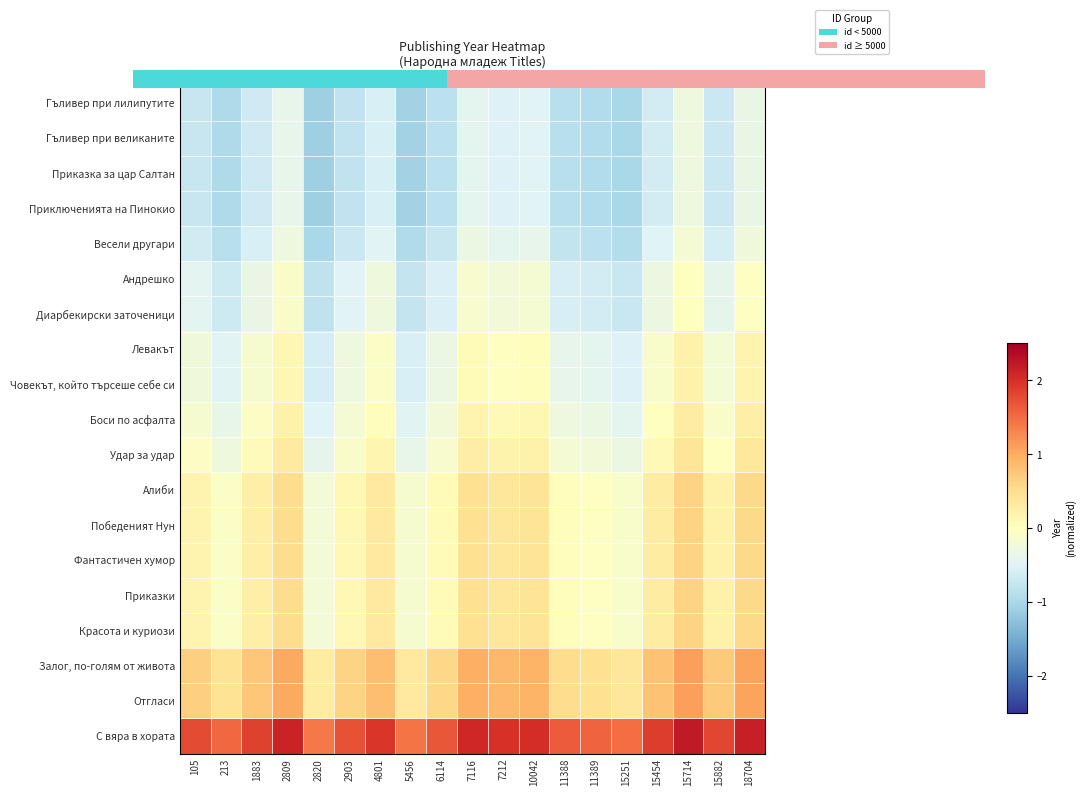

What is the sum of the Фантастичен хумор values at 2809 and 10042?

0.9